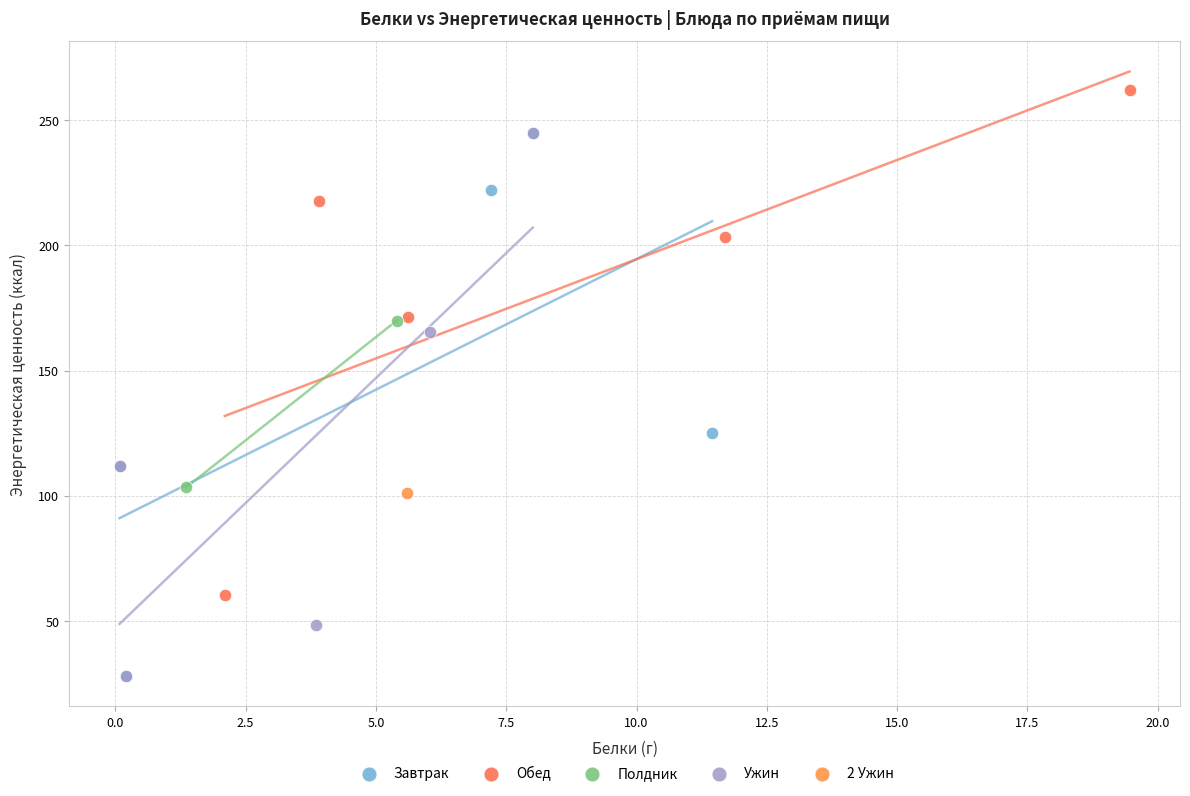

What are all the series names shown in the legend?

Завтрак, Обед, Полдник, Ужин, 2 Ужин